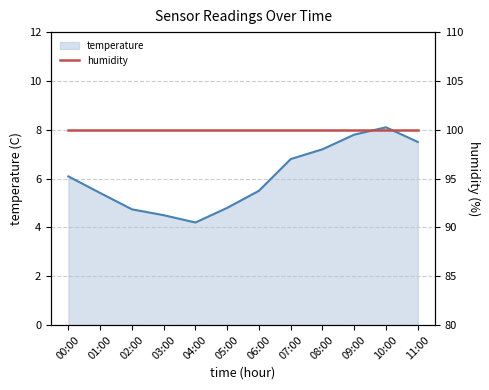

What is the sum of the humidity values at 08:00 and 02:00?

200.0